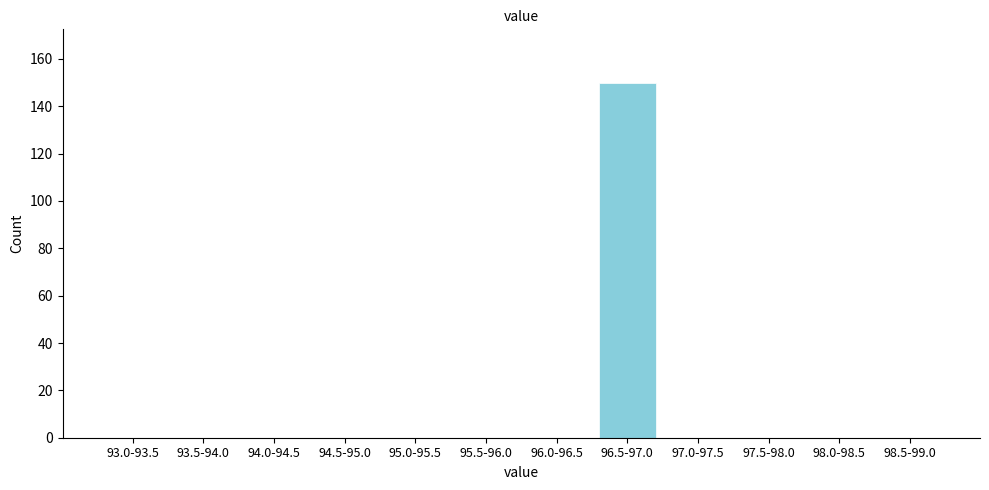

Reading right to left, transcribe all the data shown in this chart.

98.5-99.0=0	98.0-98.5=0	97.5-98.0=0	97.0-97.5=0	96.5-97.0=150	96.0-96.5=0	95.5-96.0=0	95.0-95.5=0	94.5-95.0=0	94.0-94.5=0	93.5-94.0=0	93.0-93.5=0